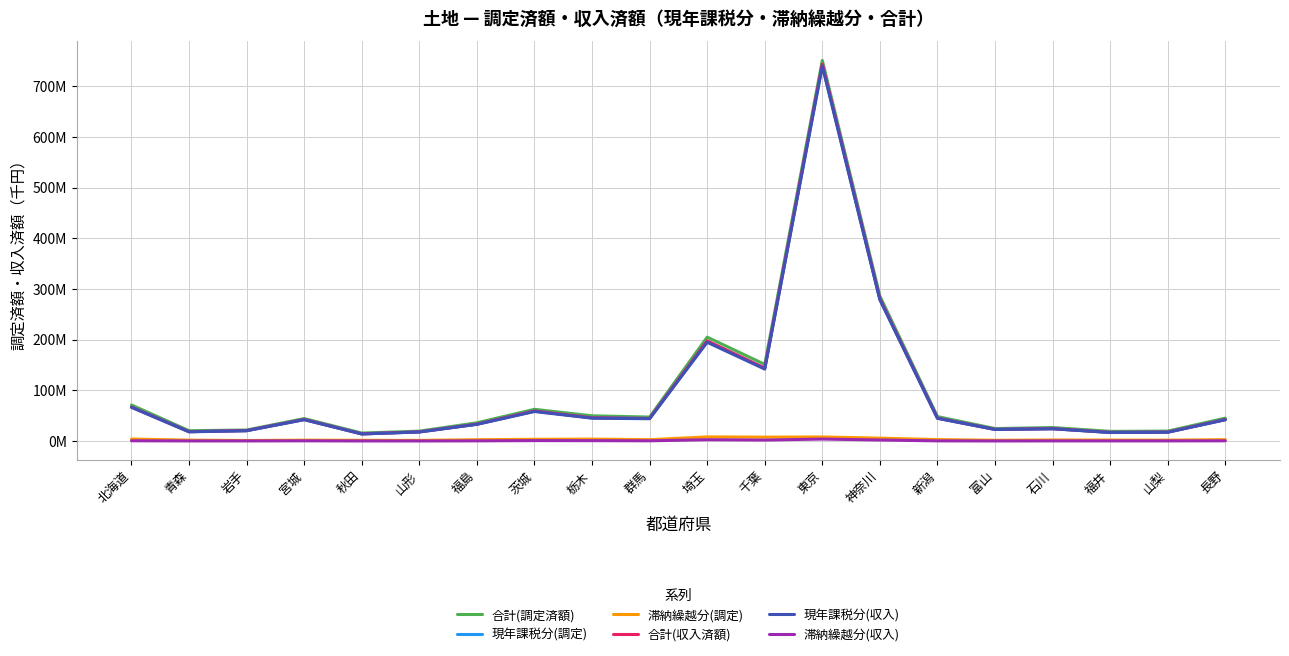

Is the value of 現年課税分(調定) at 富山 greater than the value of 合計(収入済額) at 東京?

No